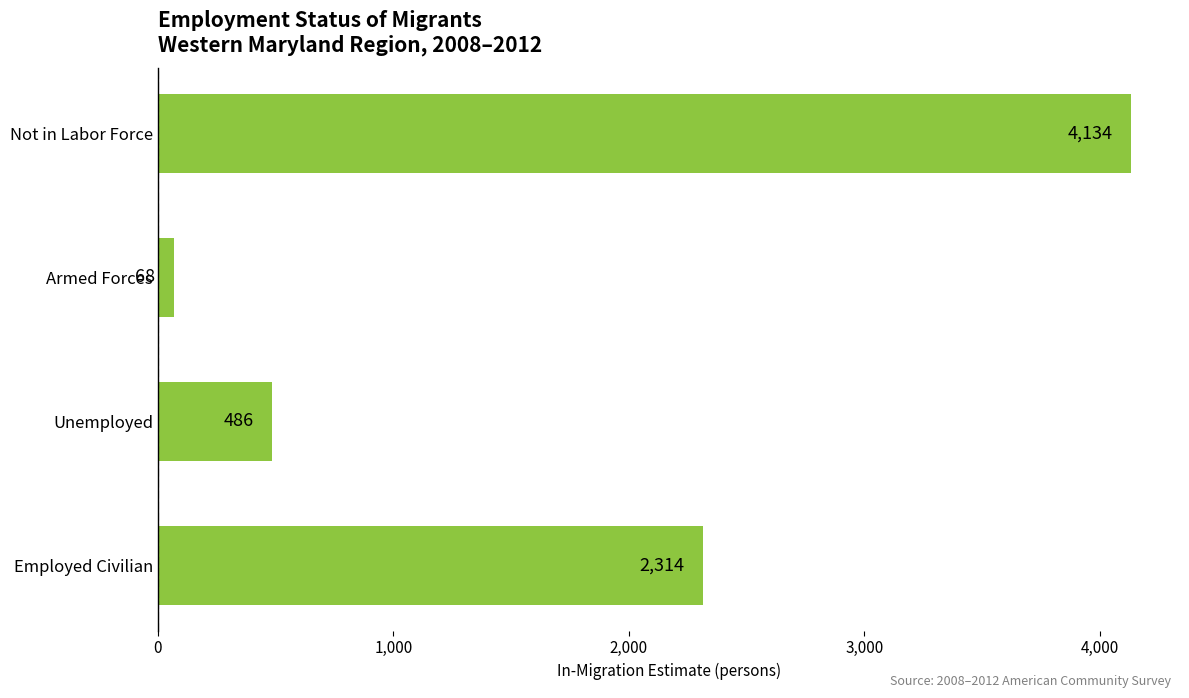

What is the sum of the values at Not in Labor Force and Employed Civilian?

6448